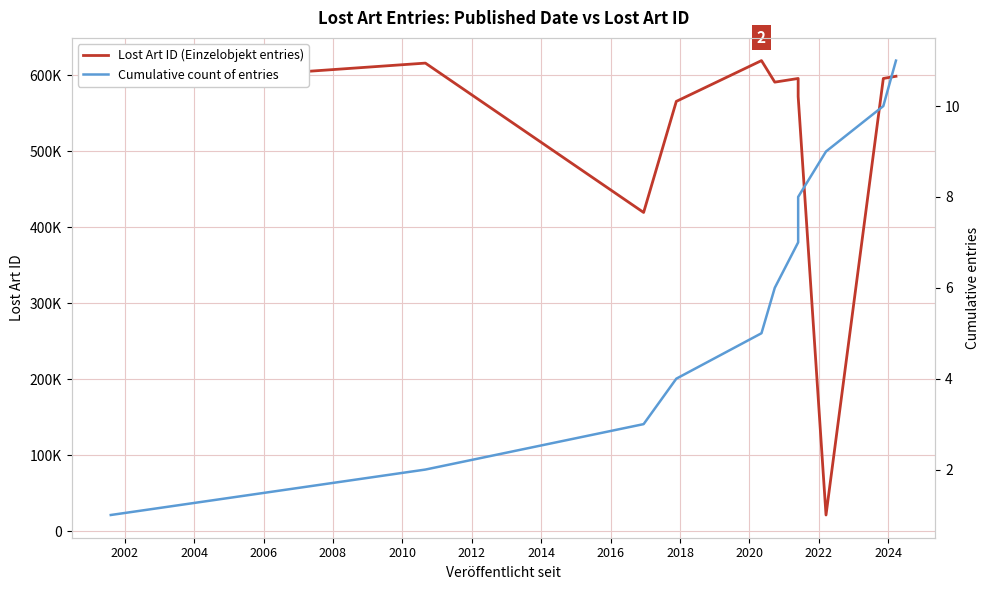

True or false: Cumulative count of entries and Lost Art ID (Einzelobjekt entries) intersect in this chart.

False